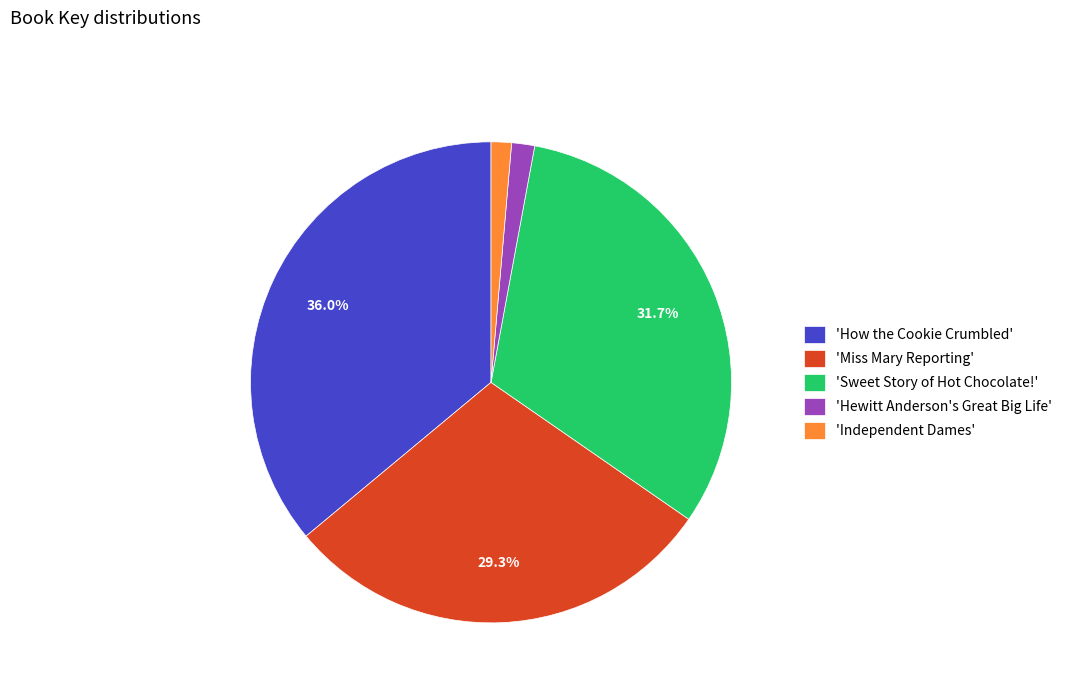

Which slice is the largest?

'How the Cookie Crumbled'